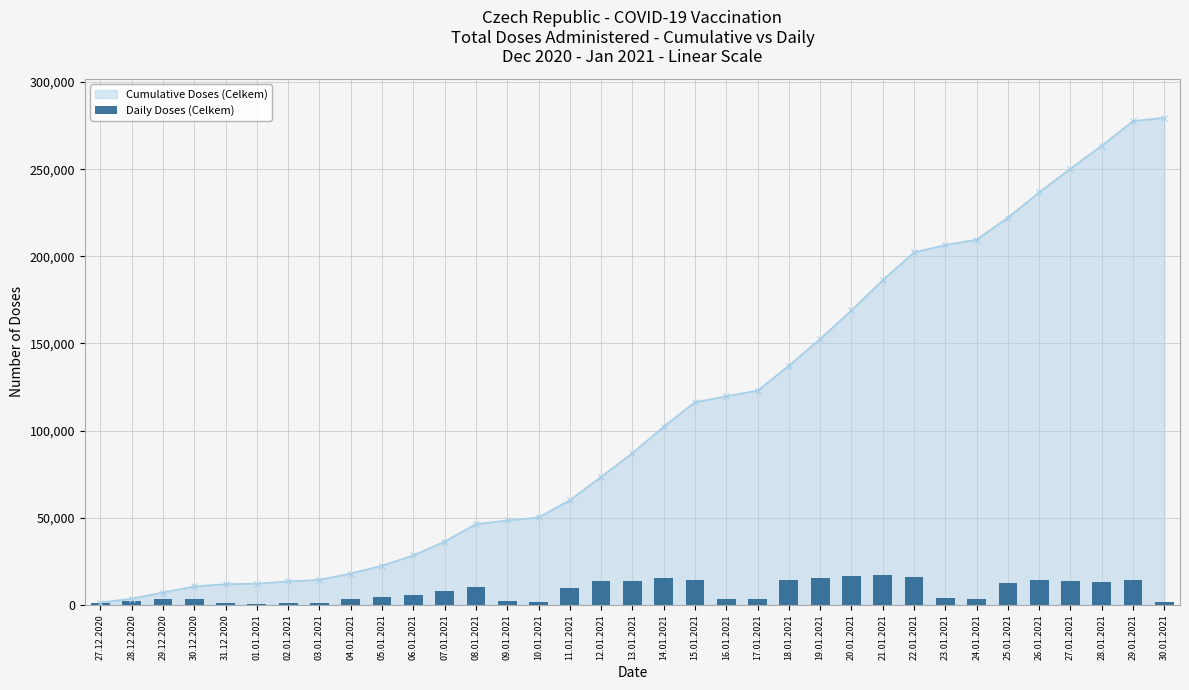

What is the label of the 19th bar from the left?

14.01.2021